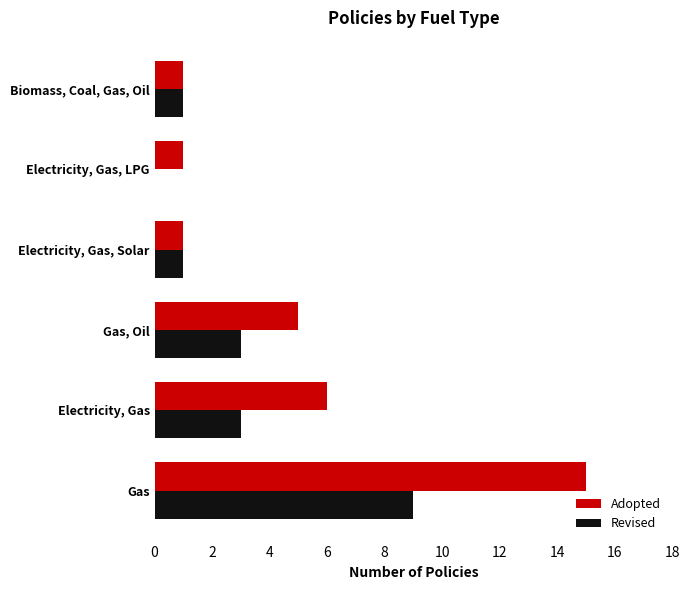

What is the sum of all Adopted values?

29